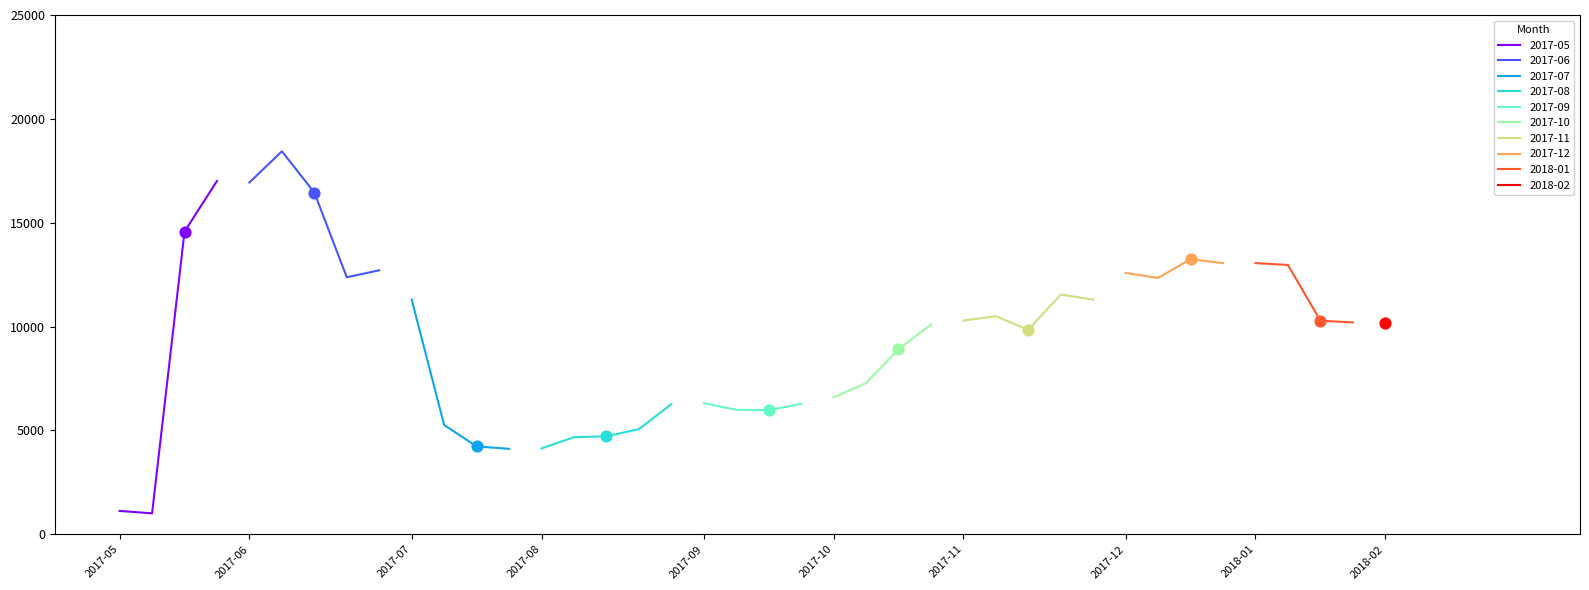

What is the ratio of the value at 2017-09-19 to the value at 2017-11-23?

0.5